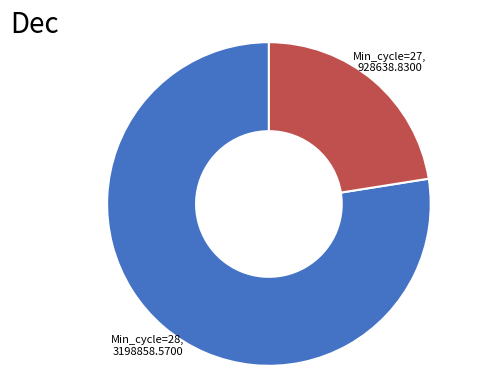

Is it true that Min_cycle=27, 928638.8300 is 22% of the pie?

True